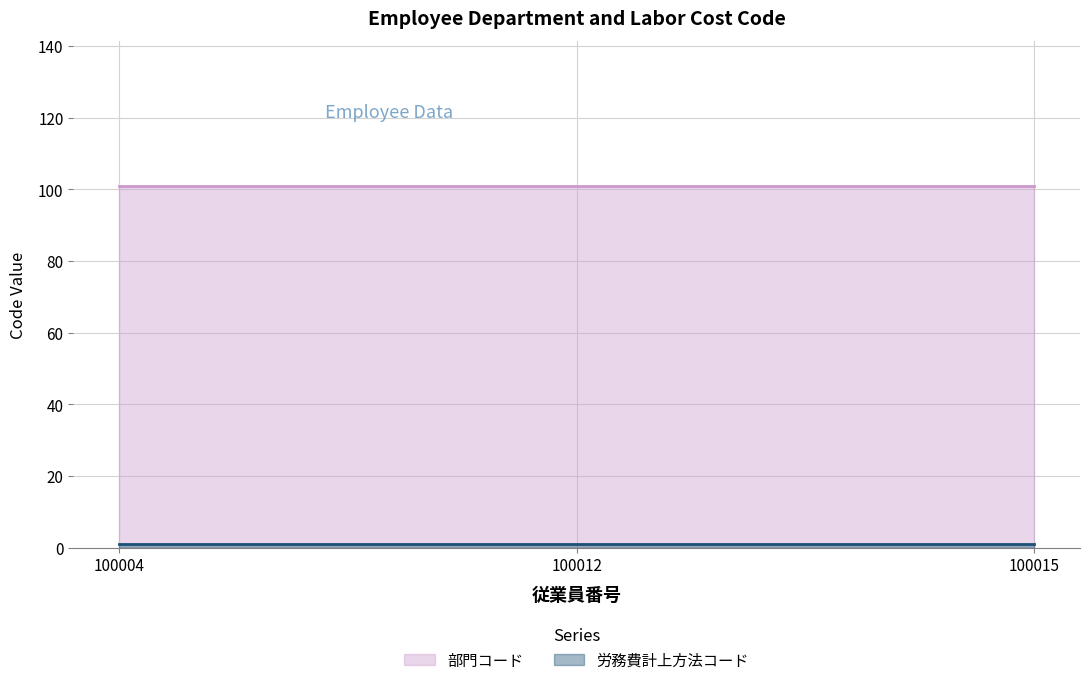

Where is 労務費計上方法コード nearest to the value 1?

100004